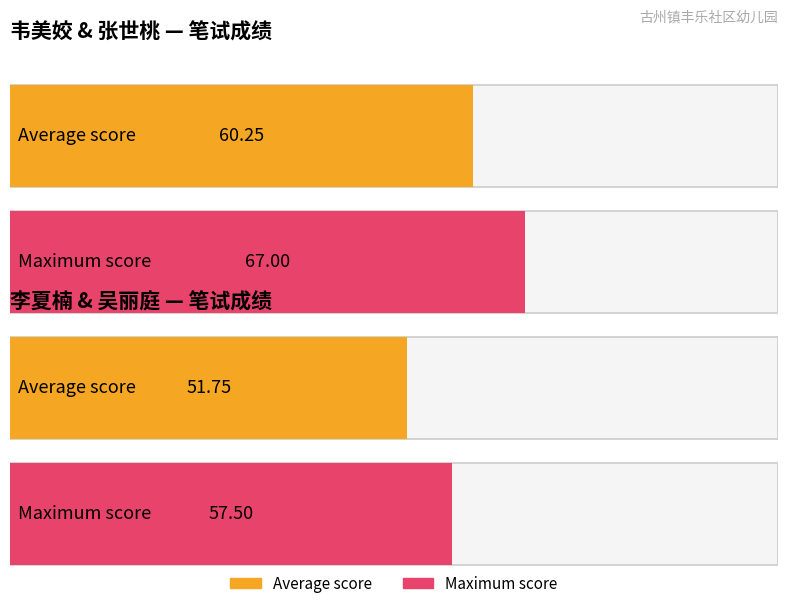

The value at 韦美姣 is 70.9. True or false?

False